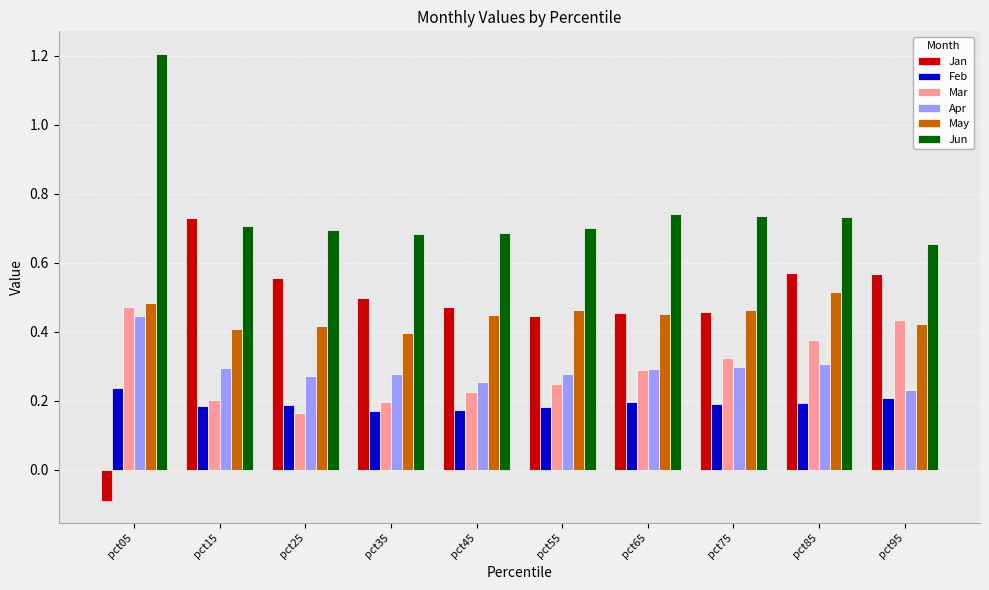

What is the sum of all Jun values?

7.5